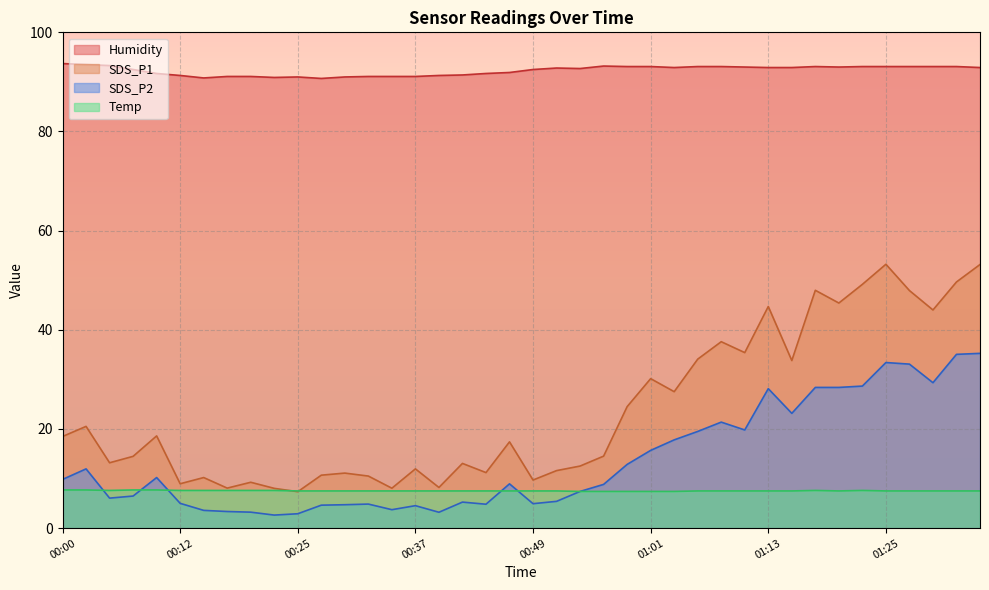

Reading left to right, extract all data points from this chart.

SDS_P1: 18.5	20.5	13.2	14.5	18.6	8.9	10.2	8.1	9.2	8.0	7.3	10.7	11.1	10.5	8.1	11.9	8.2	13.1	11.2	17.4	9.7	11.6	12.5	14.5	24.5	30.1	27.5	34.1	37.6	35.4	44.7	33.8	48.0	45.4	49.2	53.2	47.9	44.0	49.6	53.2
SDS_P2: 9.8	11.9	6.0	6.5	10.2	5.0	3.6	3.4	3.2	2.6	2.9	4.6	4.7	4.8	3.7	4.5	3.2	5.2	4.8	8.9	4.9	5.4	7.4	8.8	12.8	15.7	17.8	19.5	21.4	19.8	28.1	23.1	28.4	28.4	28.6	33.4	33.1	29.3	35.0	35.2
Temp: 7.7	7.7	7.6	7.7	7.7	7.6	7.6	7.6	7.6	7.6	7.5	7.5	7.5	7.5	7.5	7.5	7.5	7.5	7.5	7.5	7.5	7.5	7.4	7.4	7.4	7.4	7.4	7.5	7.5	7.5	7.5	7.5	7.6	7.5	7.6	7.5	7.5	7.5	7.5	7.5
Humidity: 93.7	93.5	93.3	92.5	91.7	91.3	90.8	91.1	91.1	90.9	91.0	90.7	91.0	91.1	91.1	91.1	91.3	91.4	91.7	91.9	92.5	92.8	92.7	93.2	93.1	93.1	92.9	93.1	93.1	93.0	92.9	92.9	93.1	93.0	93.1	93.1	93.1	93.1	93.1	92.9